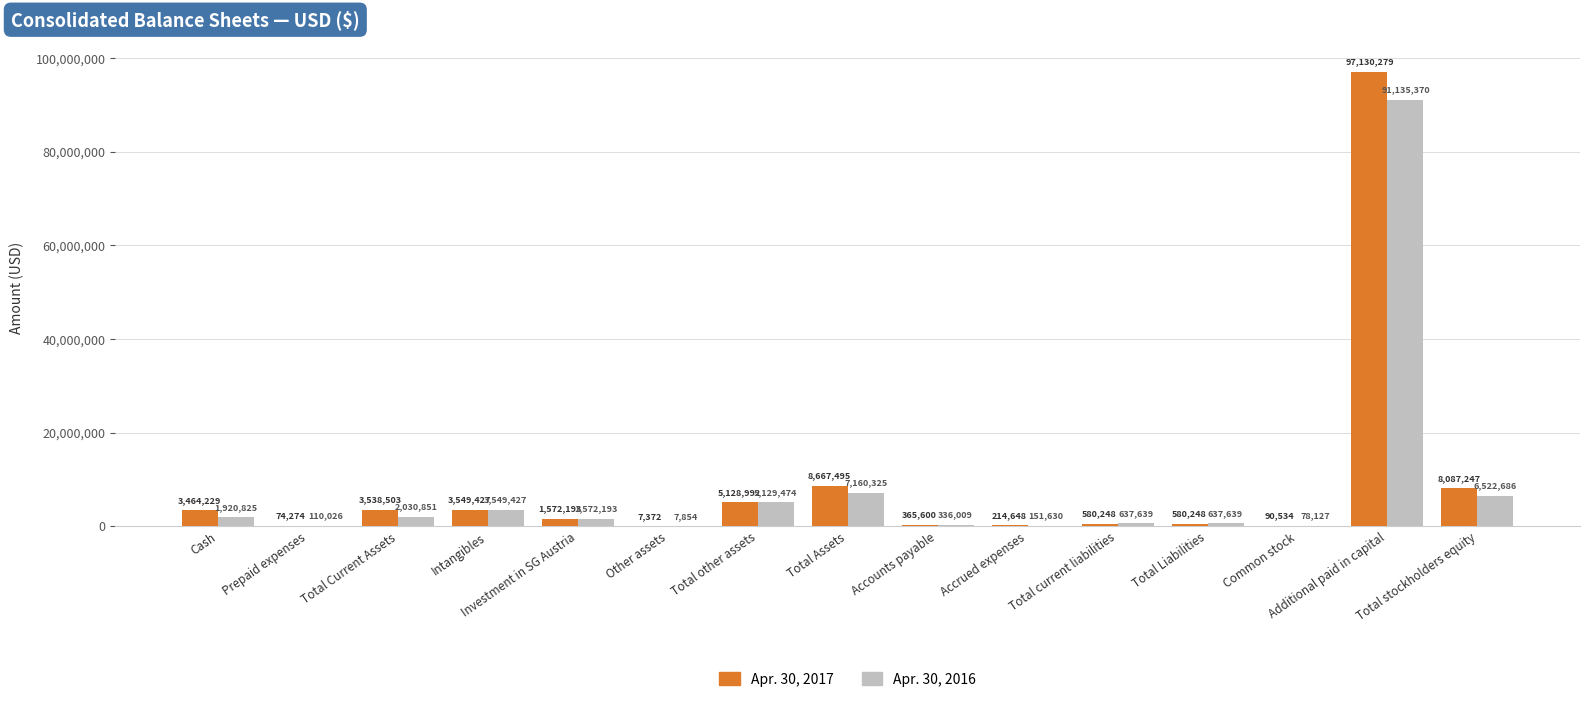

The Apr. 30, 2017 series shows 580248 at Total Liabilities. True or false?

True